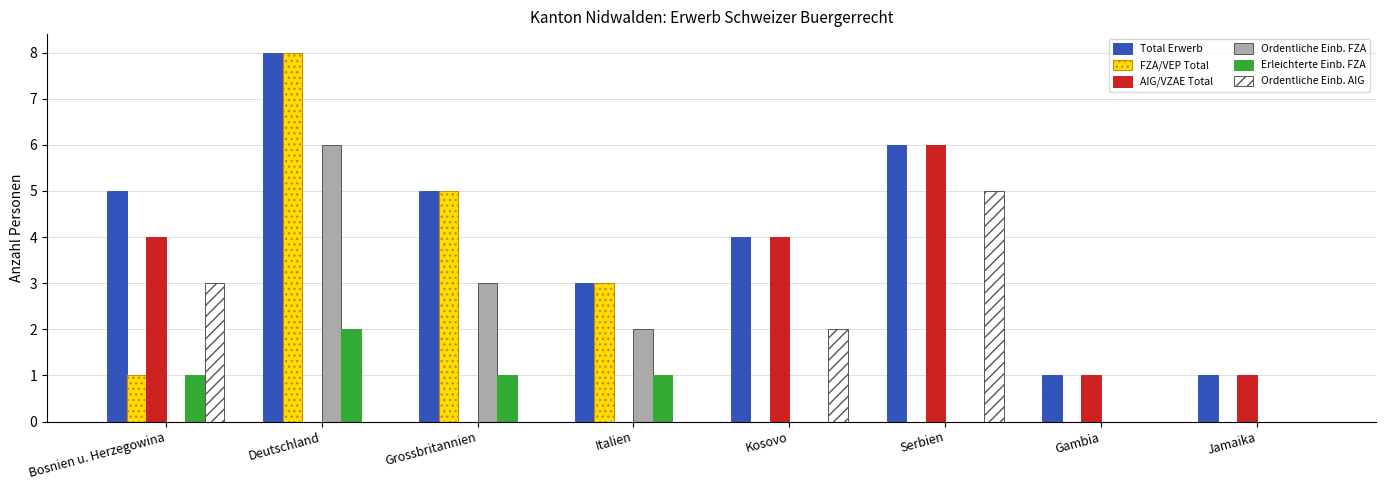

The Total Erwerb series shows 6 at Serbien. True or false?

True